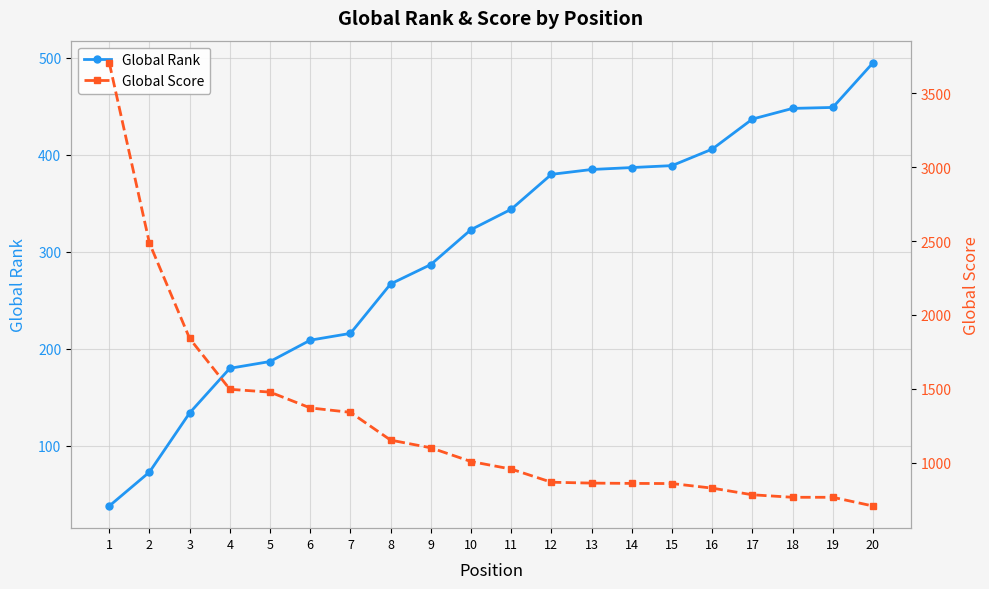

Which series has the widest spread of values?

Global Score